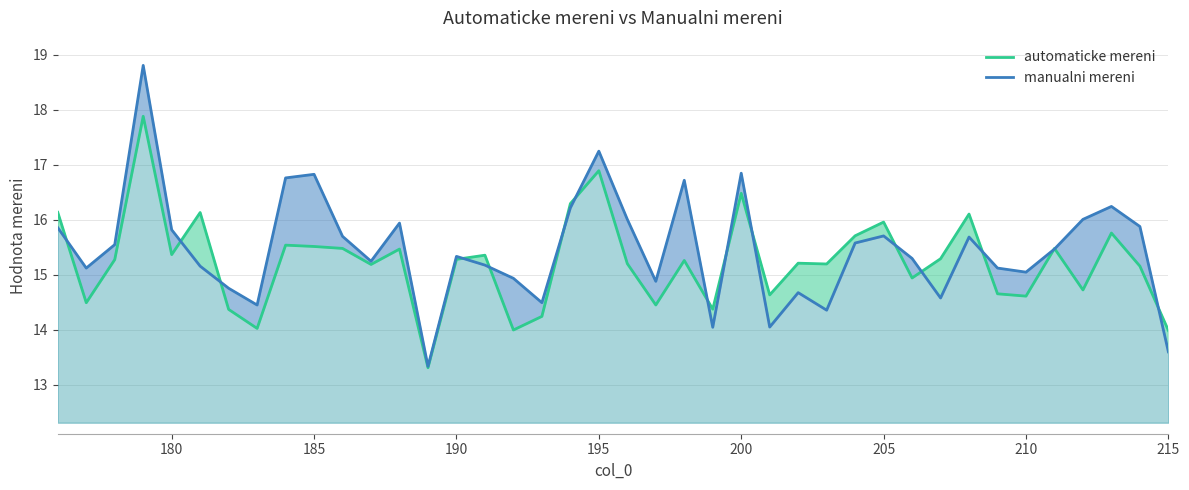

What is the greatest value displayed?

18.8